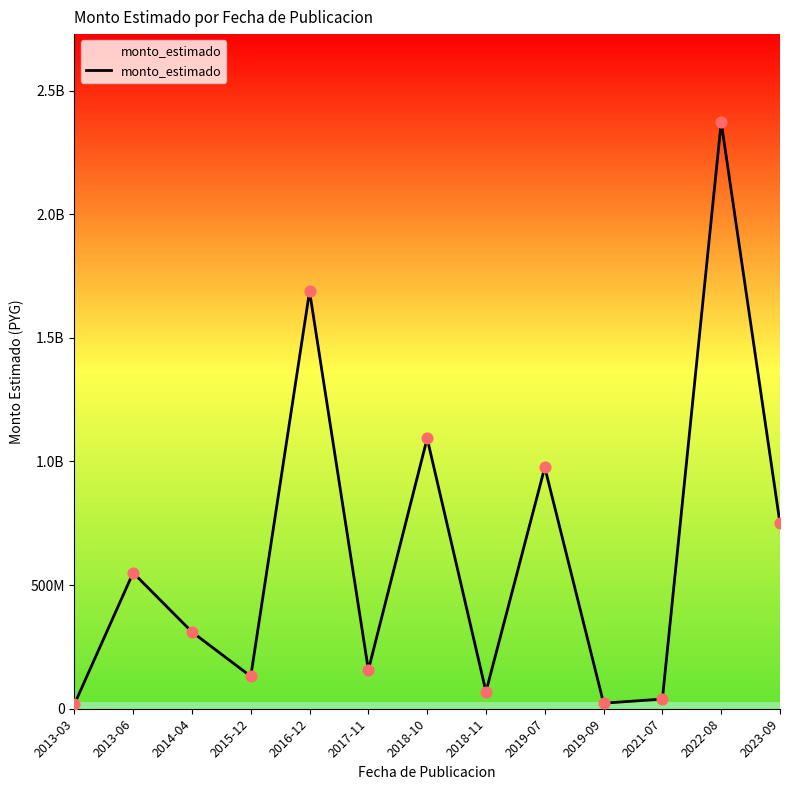

What is the ratio of the value at 2013-06 to the value at 2014-04?

1.8